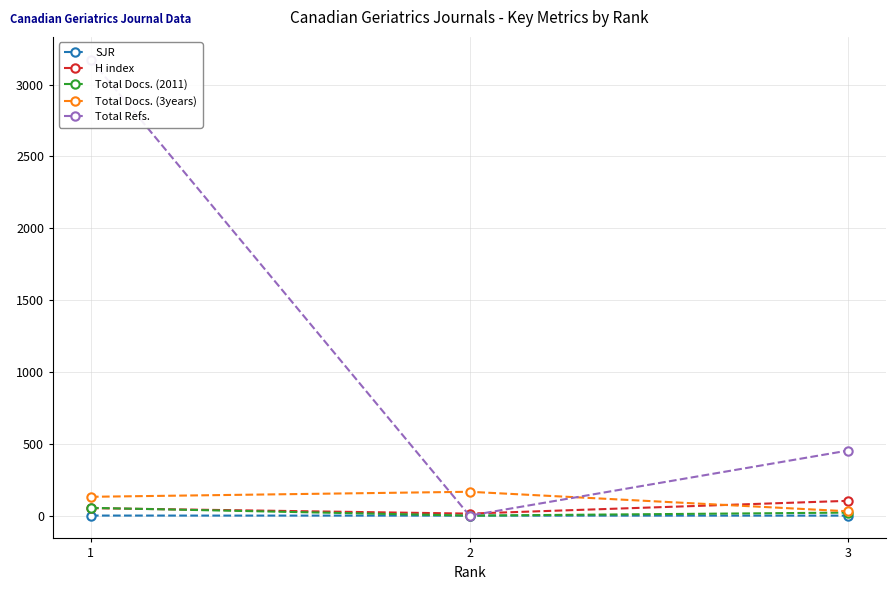

Which has a higher value, 3 or 1?

1